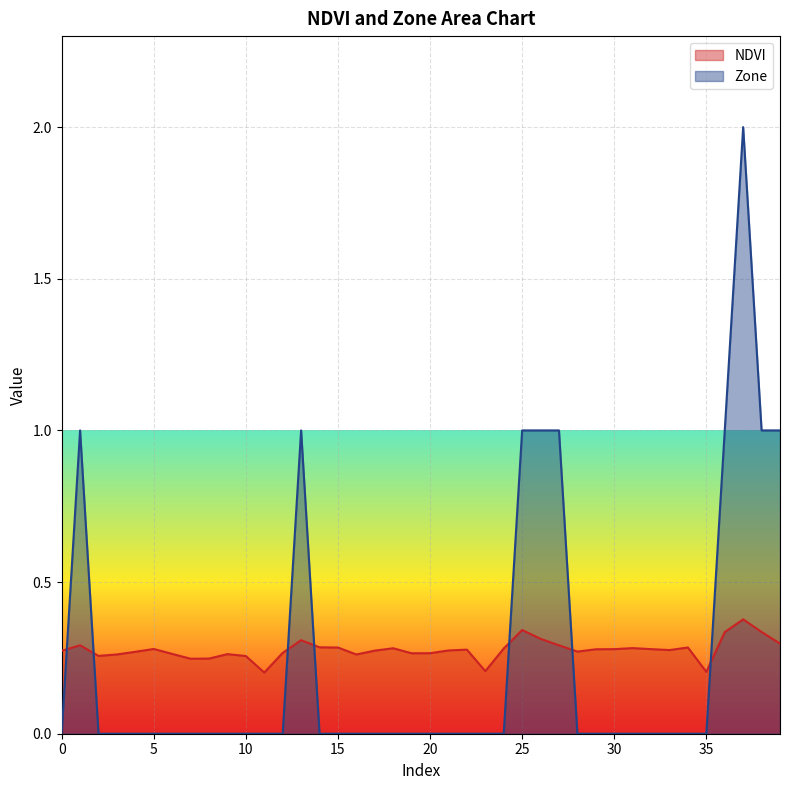

How many times do Zone and NDVI cross each other?

7